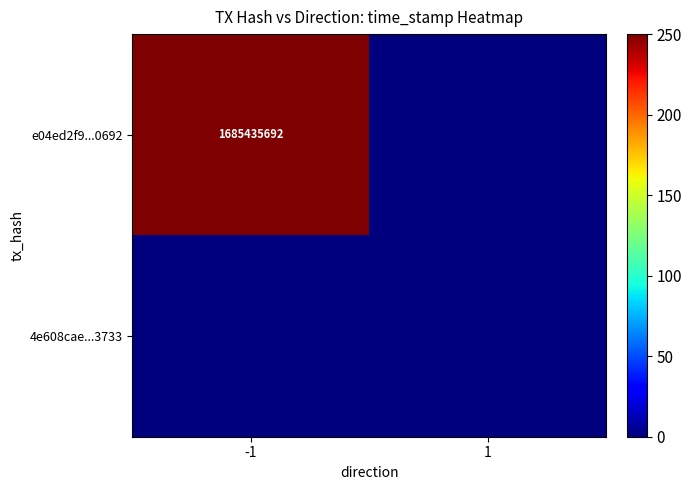

What is the minimum value shown in the chart?

-1443009760.3